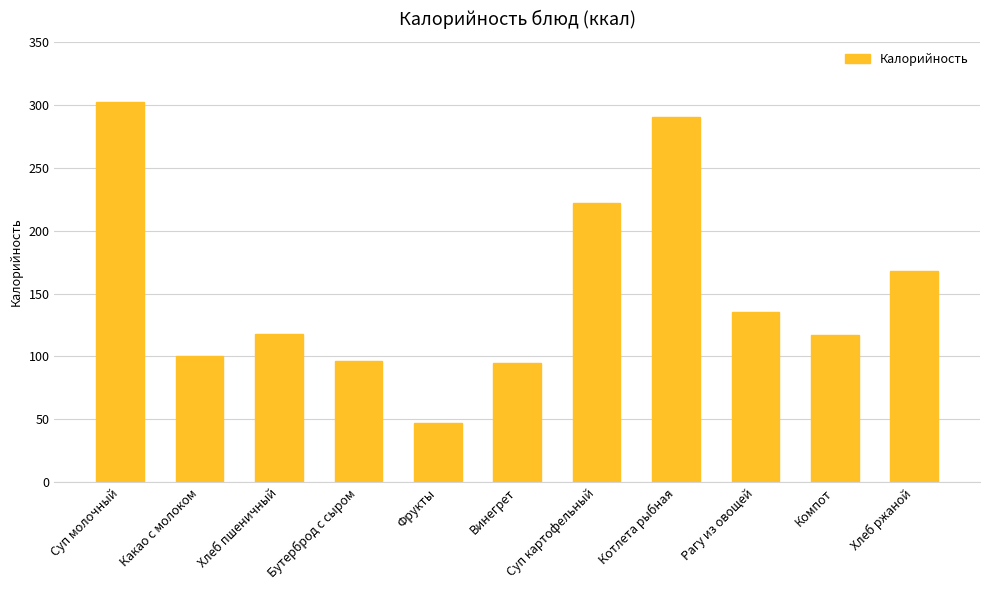

Approximately how many times larger is the value at Винегрет compared to Бутерброд с сыром?

1.0